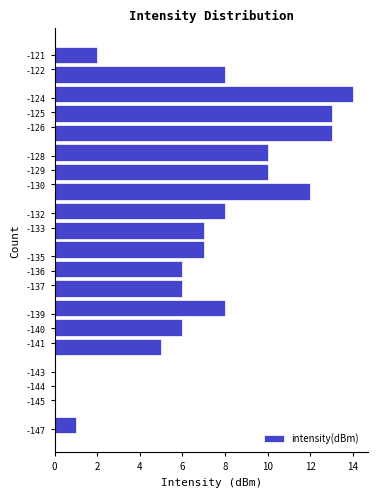

Reading bottom to top, list every bar in this chart as the range it spans on the y-axis followed by its length. Neither the bar edges nor the lengths are printed on the chart, so give them approximately, as read against the axes.

-147.4 to -146.0: 1
-146.0 to -144.7: 0
-144.7 to -143.3: 0
-143.3 to -142.0: 0
-142.0 to -140.6: 5
-140.6 to -139.3: 6
-139.3 to -137.9: 8
-137.9 to -136.6: 6
-136.6 to -135.2: 6
-135.2 to -133.9: 7
-133.9 to -132.5: 7
-132.5 to -131.2: 8
-131.2 to -129.8: 12
-129.8 to -128.5: 10
-128.5 to -127.1: 10
-127.1 to -125.8: 13
-125.8 to -124.4: 13
-124.4 to -123.0: 14
-123.0 to -121.7: 8
-121.7 to -120.3: 2